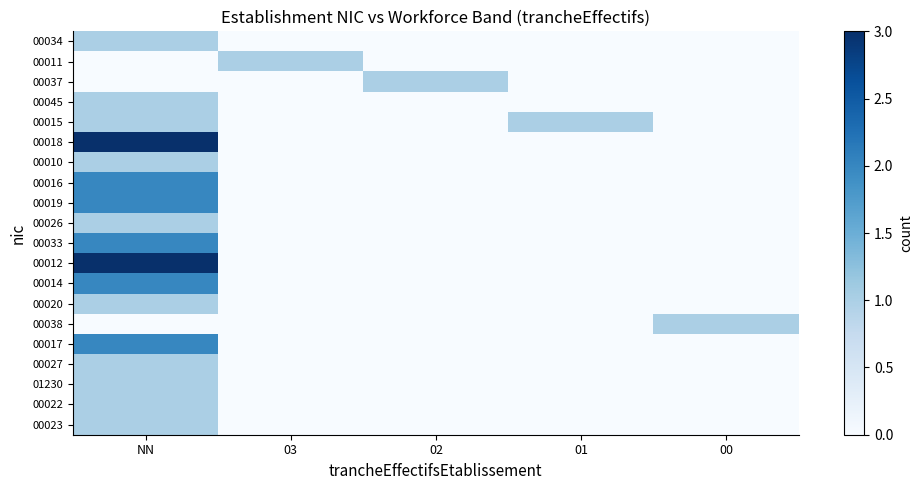

Which series has the largest range (max minus min)?

00018